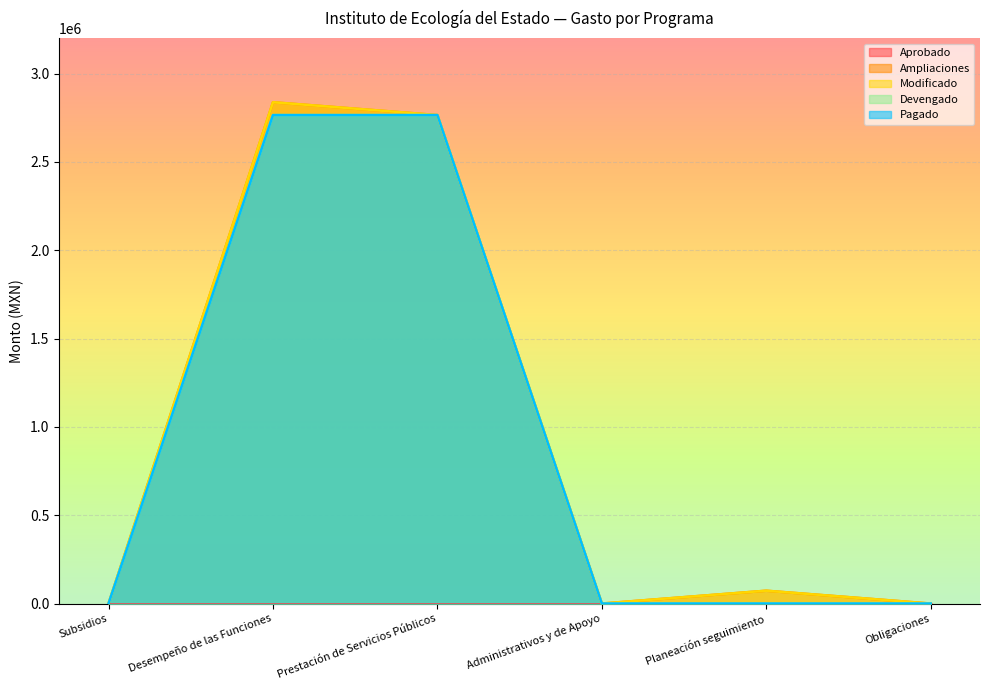

The value of Modificado at Desempeño de las Funciones is 1442455.6. True or false?

False